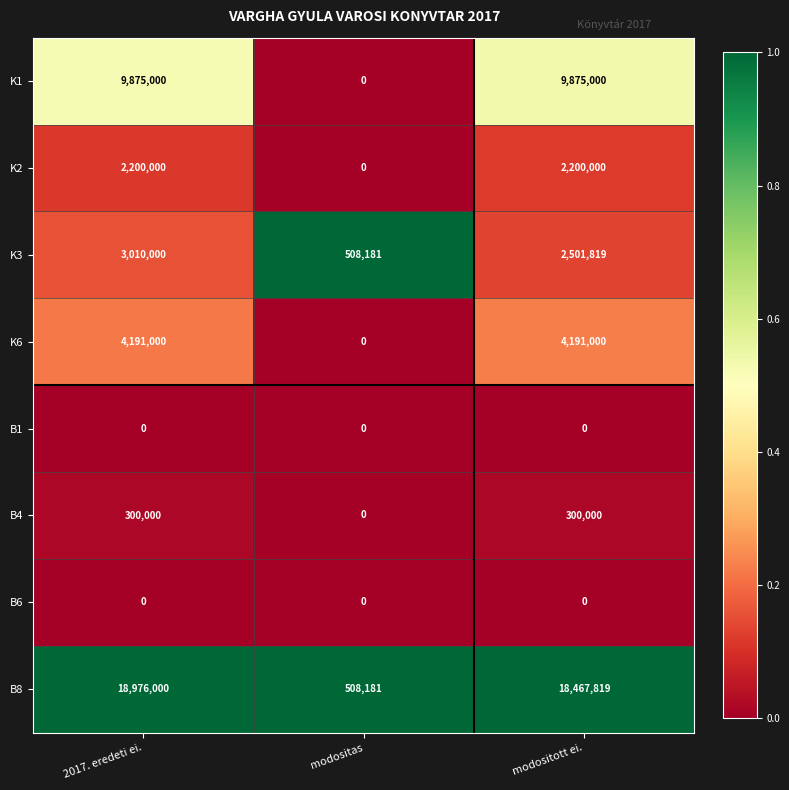

Reading left to right, list all the values displayed in this chart.

K1: 9875000	0	9875000
K2: 2200000	0	2200000
K3: 3010000	508181	2501819
K6: 4191000	0	4191000
B1: 0	0	0
B4: 300000	0	300000
B6: 0	0	0
B8: 18976000	508181	18467819